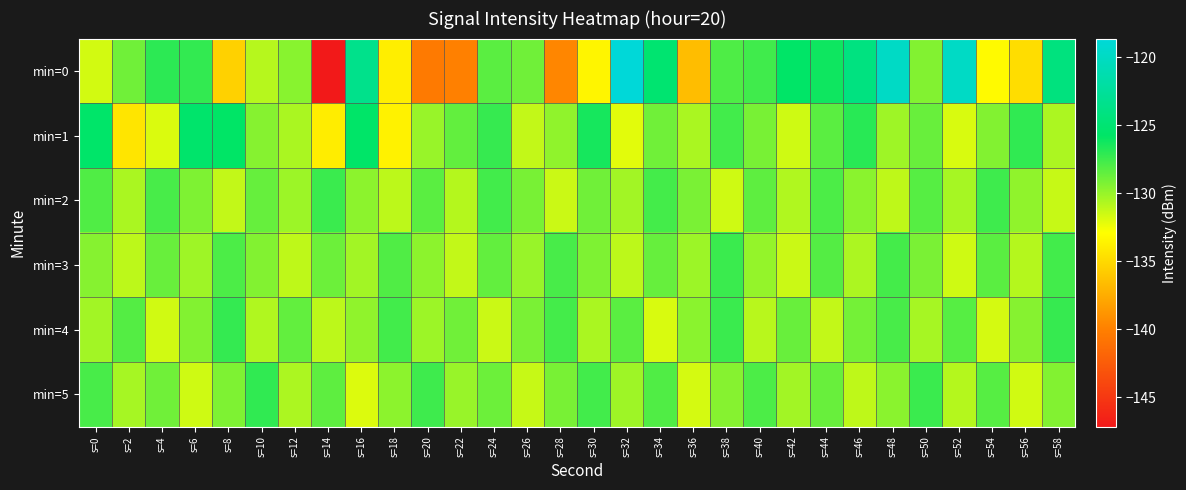

Which series has the largest total across all categories?

min=1